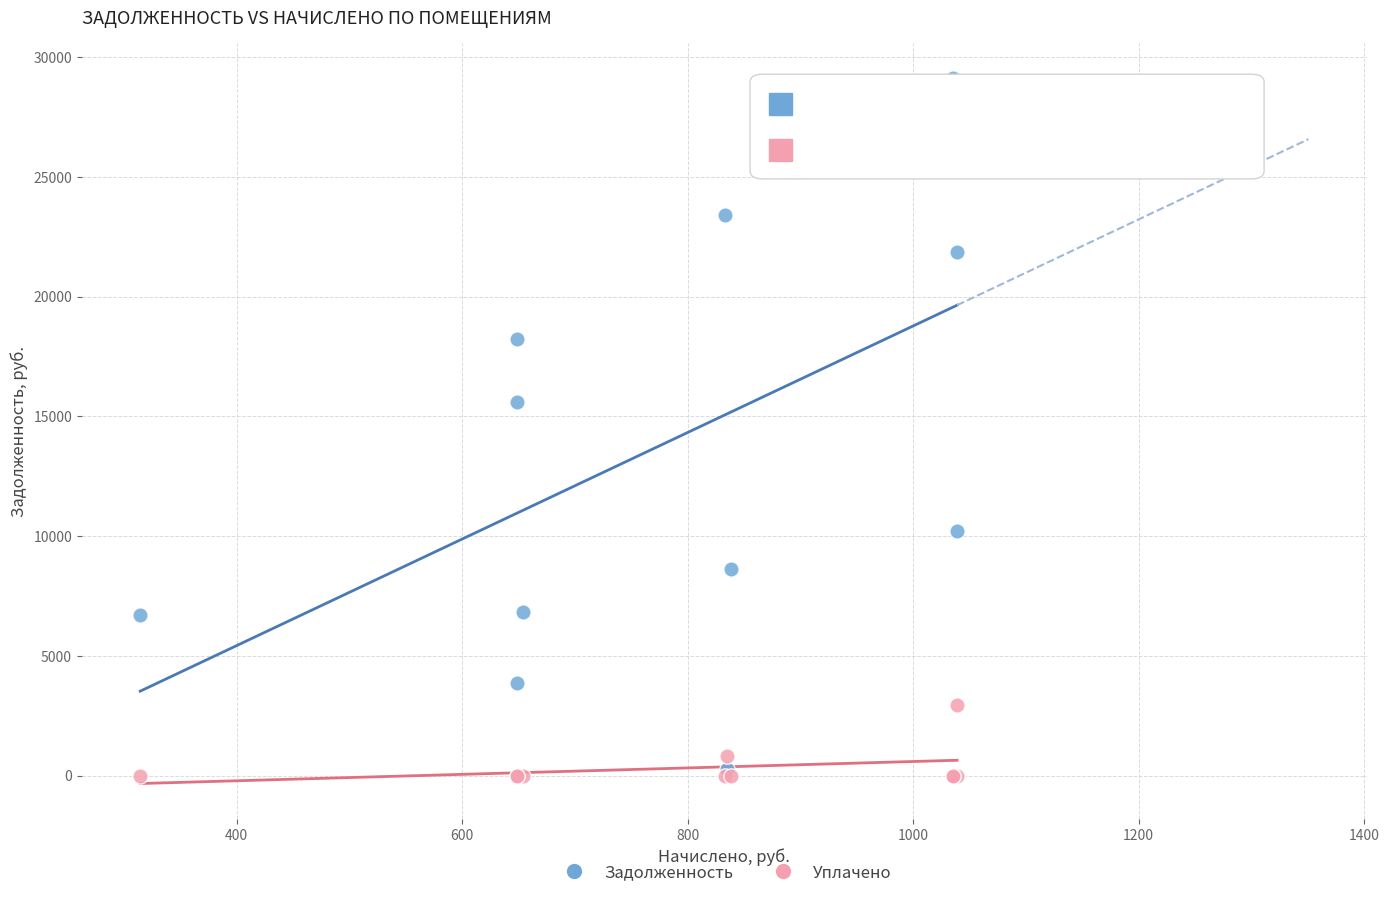

What are all the series names shown in the legend?

Задолженность, Уплачено